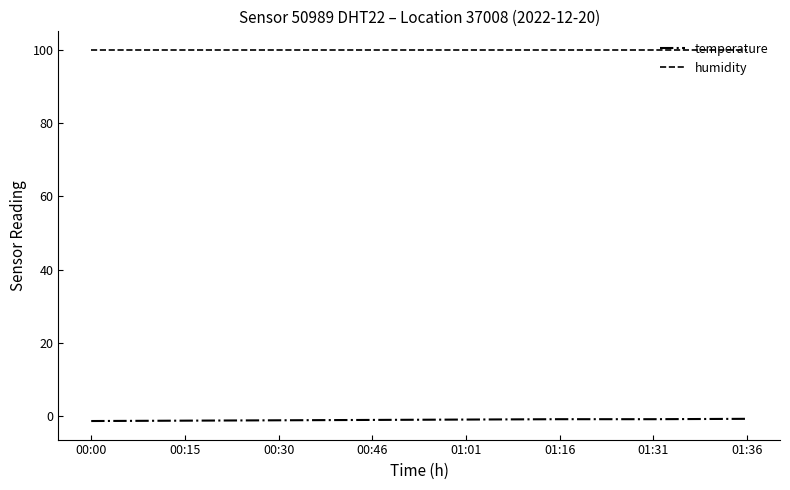

What is the highest value of the humidity series?

99.9